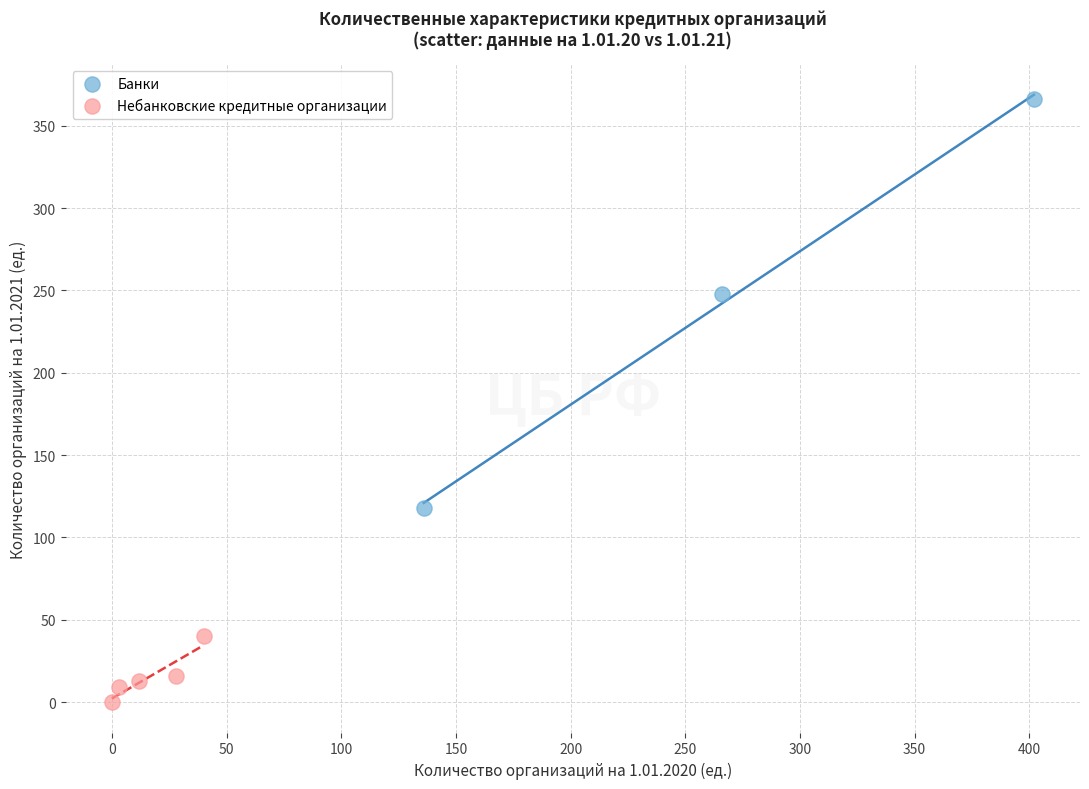

Which series contains the lowest Y value?

Небанковские кредитные организации